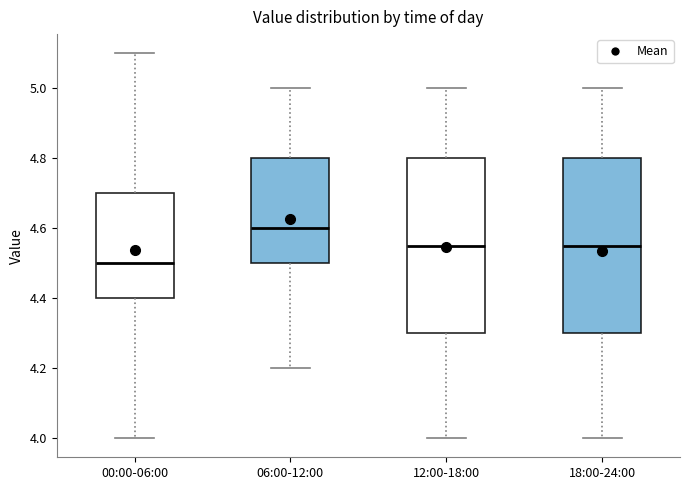

Which box has the highest median line?

06:00-12:00